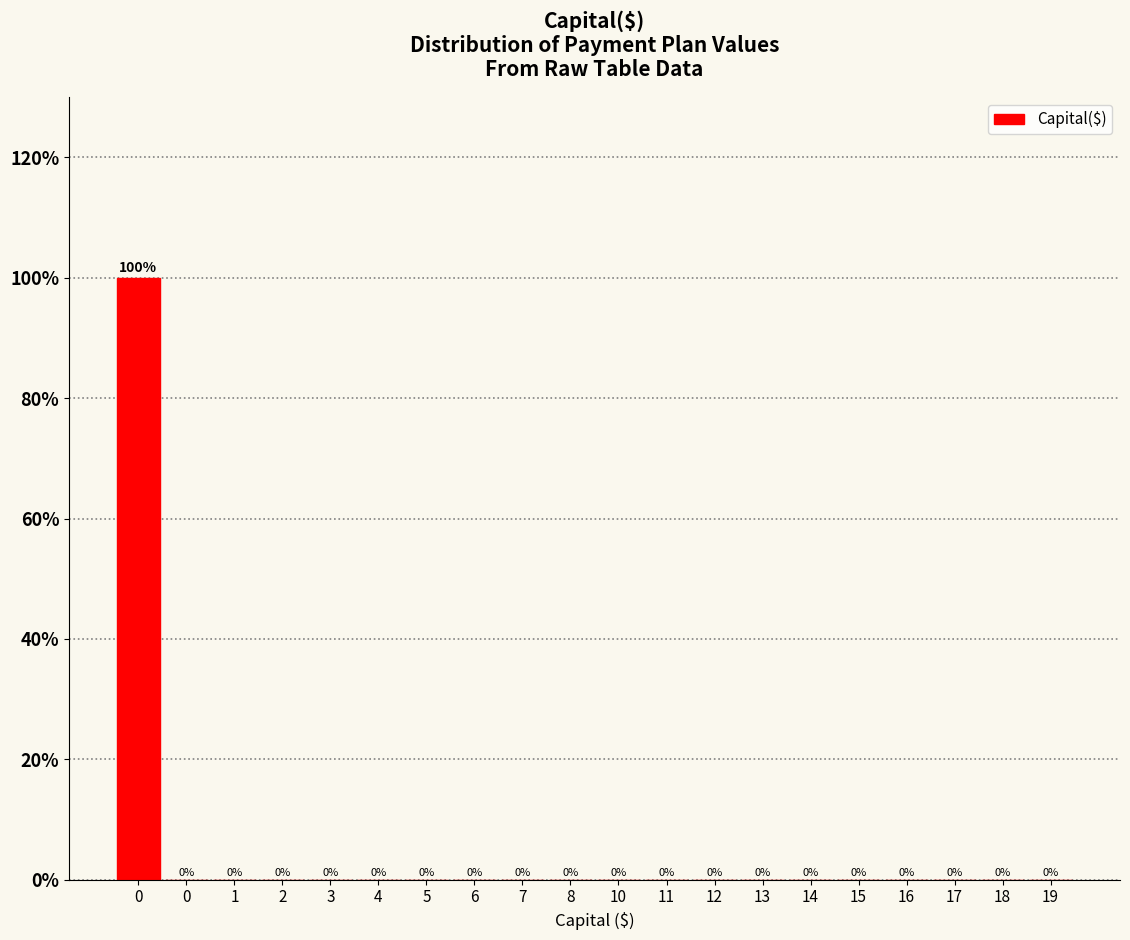

Are the bars horizontal?

No